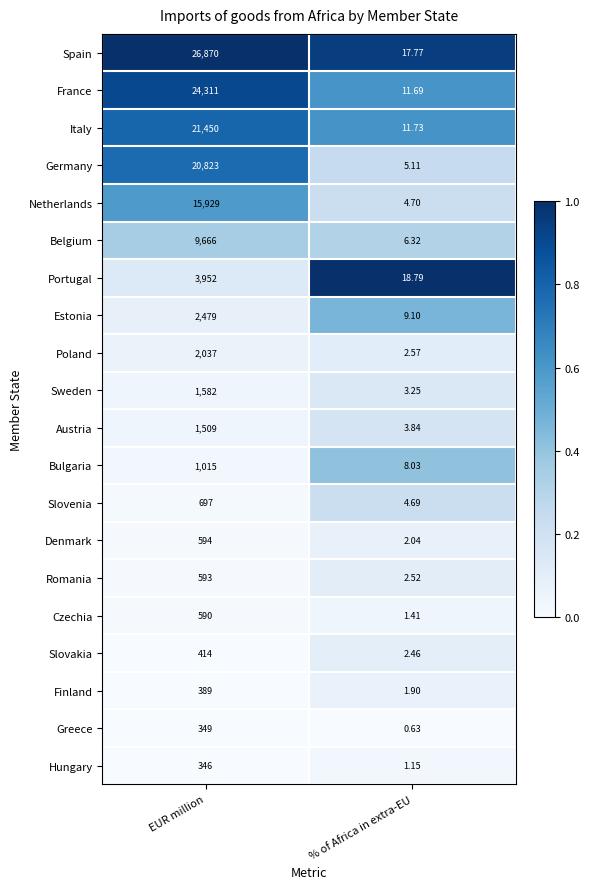

Which series has the largest total across all categories?

Spain